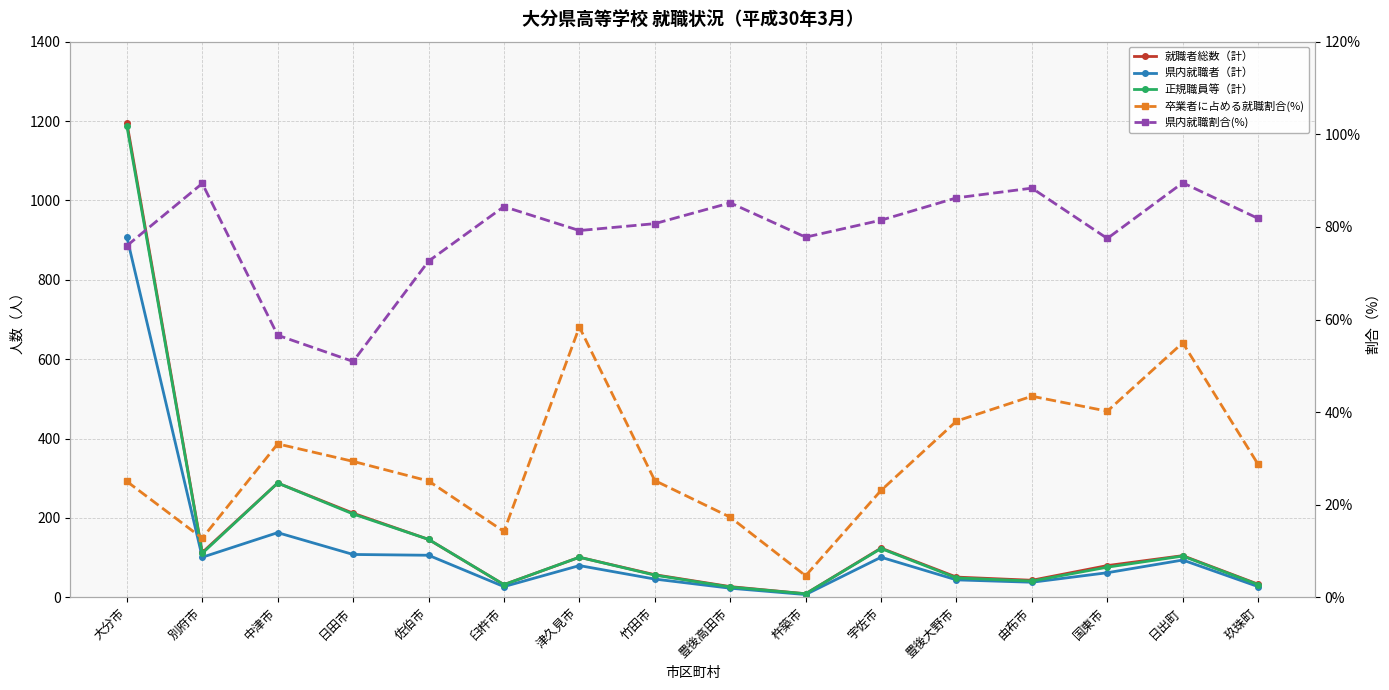

Rank the series by their maximum value, from lowest to highest.

卒業者に占める就職割合(%), 県内就職割合(%), 県内就職者（計）, 正規職員等（計）, 就職者総数（計）